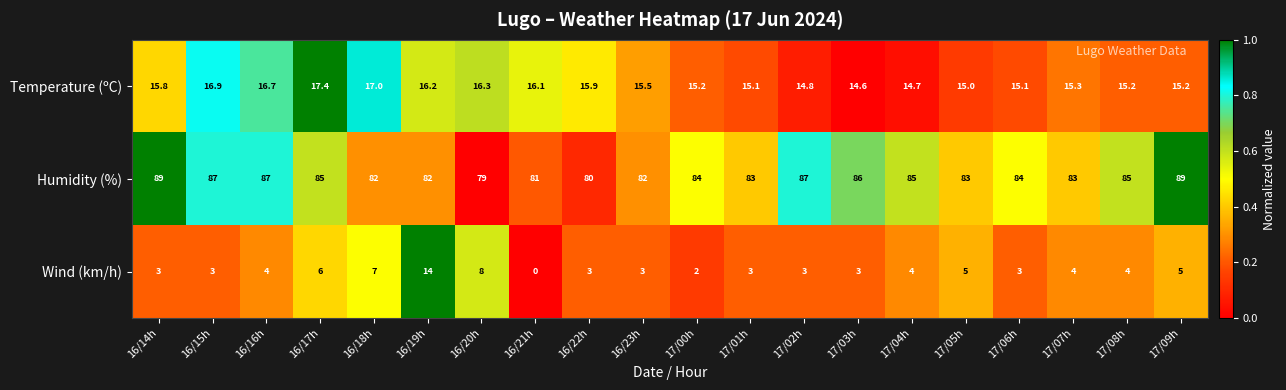

At which label is Wind (km/h) closest to 7?

16/18h